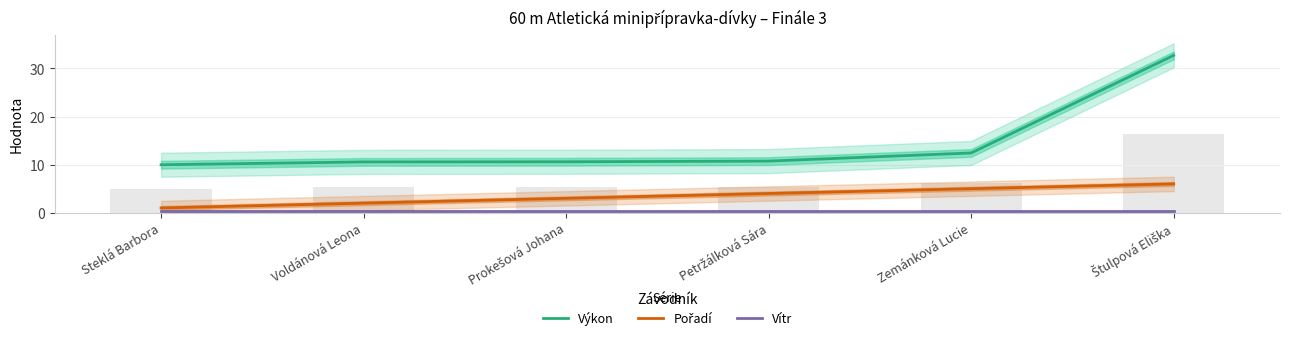

Is the value of Pořadí at Štulpová Eliška greater than the value of Vítr at Zemánková Lucie?

Yes